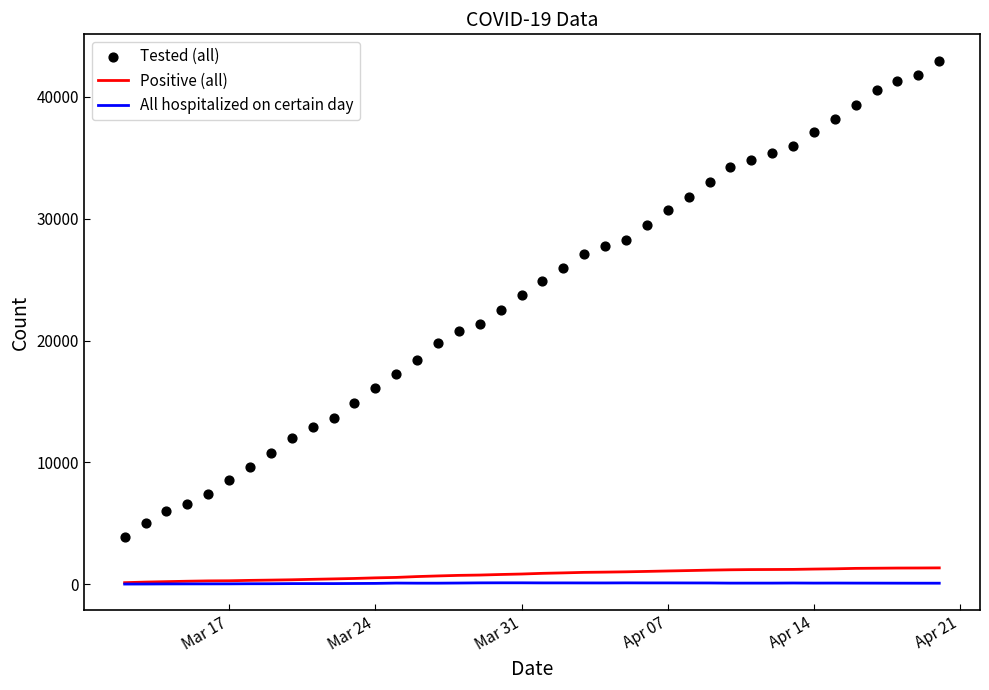

Which series reaches the minimum Y coordinate?

All hospitalized on certain day